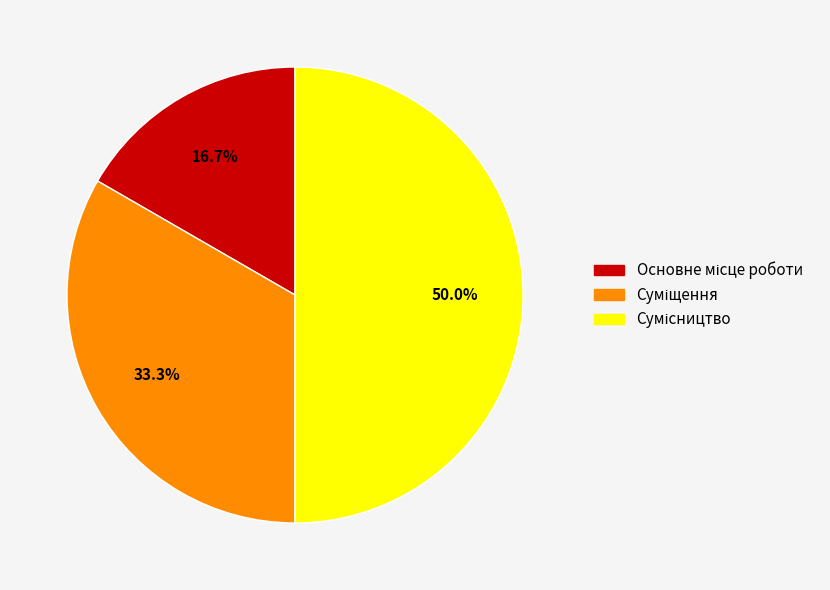

Is it true that Основне місце роботи is 23% of the pie?

False